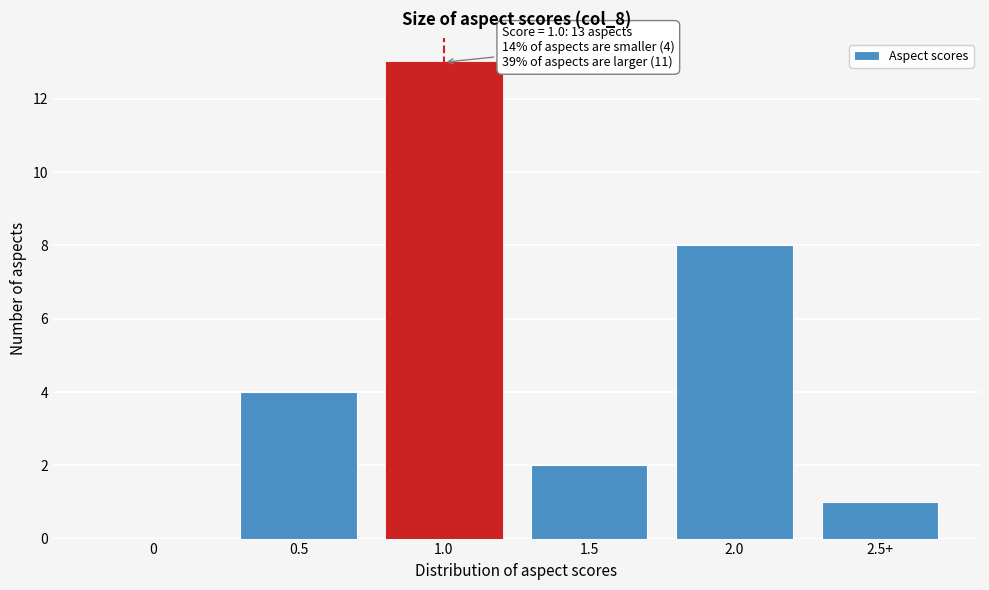

Reading right to left, transcribe all the data shown in this chart.

2.5+=1	2.0=8	1.5=2	1.0=13	0.5=4	0=0